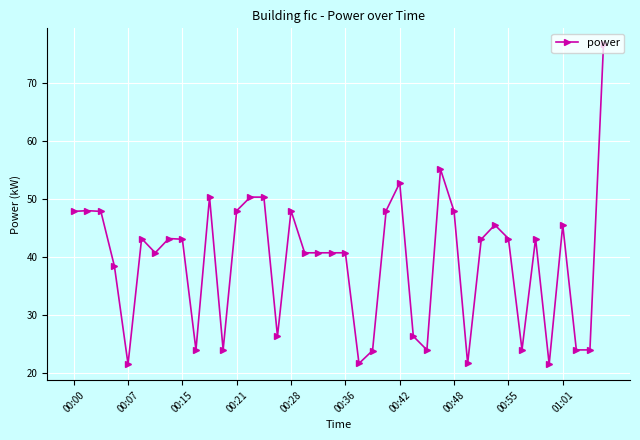

What is the sum of all values?

1571.9